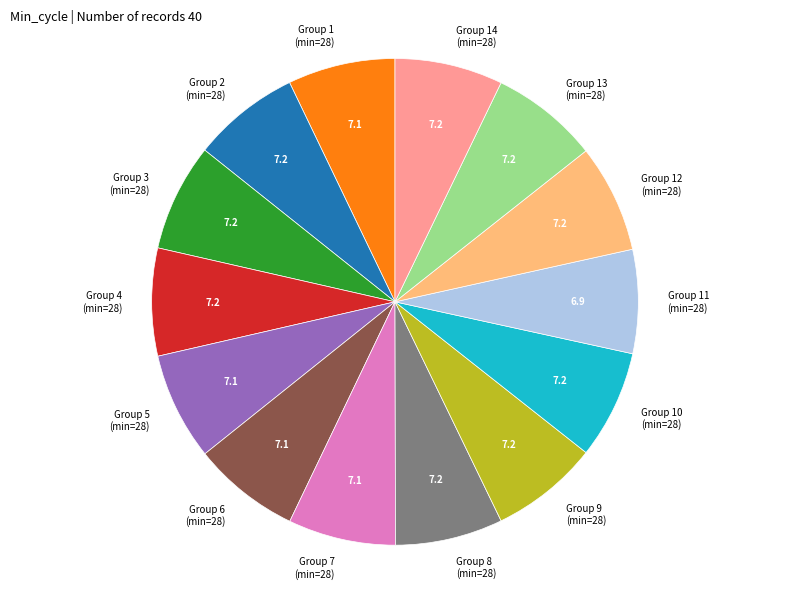

Is the sum of Group 4 (min=28) and Group 8 (min=28) greater than half?

No